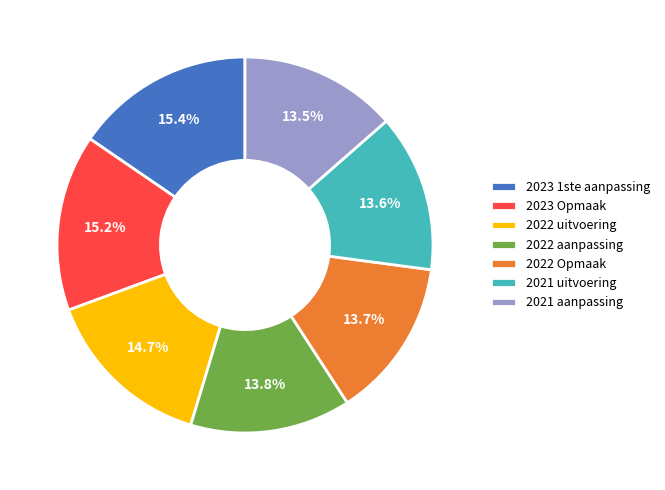

Does any single category account for the majority?

No